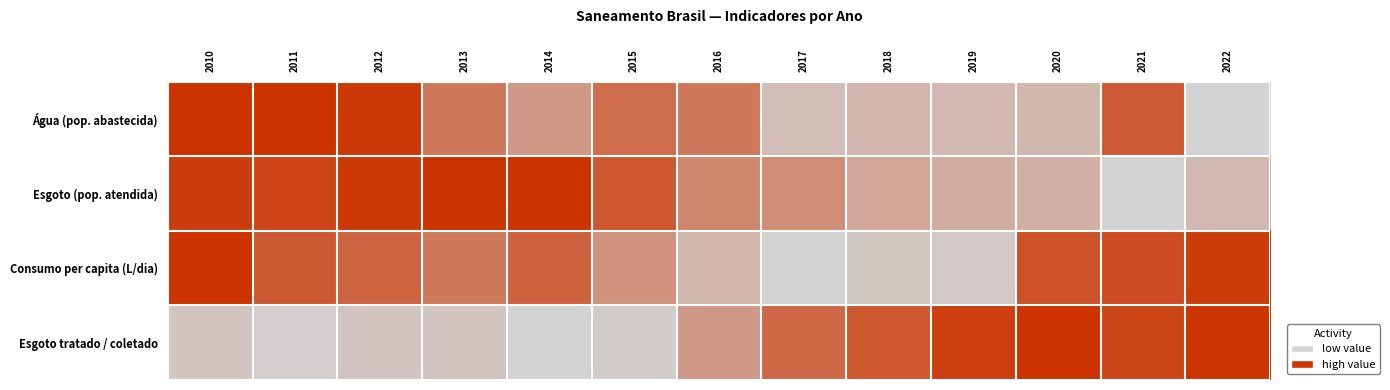

Between 2017 and 2022, which series saw the biggest shift?

Consumo per capita (L/dia)